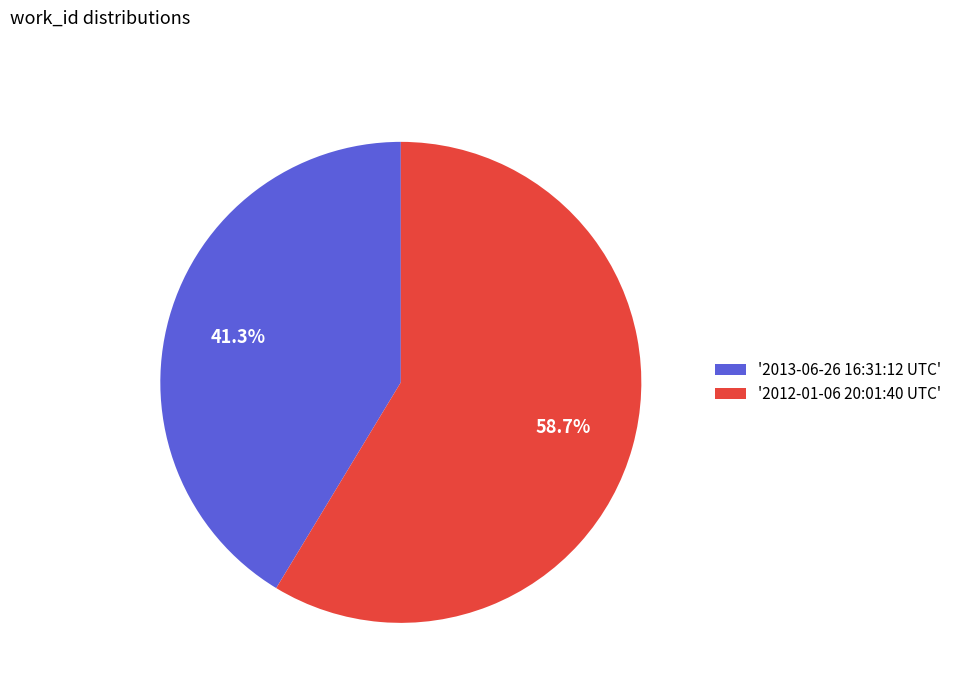

Is '2012-01-06 20:01:40 UTC' the majority of the pie?

Yes